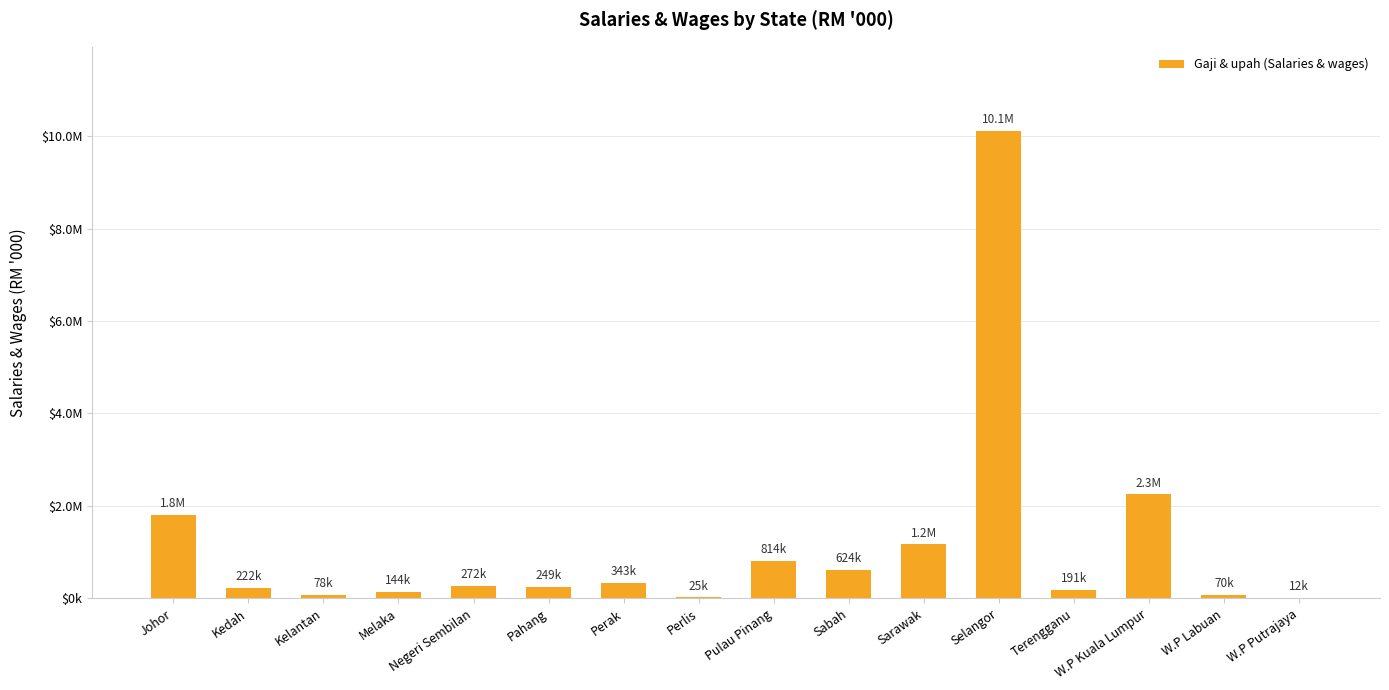

Rank the categories by value from lowest to highest.

W.P Putrajaya, Perlis, W.P Labuan, Kelantan, Melaka, Terengganu, Kedah, Pahang, Negeri Sembilan, Perak, Sabah, Pulau Pinang, Sarawak, Johor, W.P Kuala Lumpur, Selangor